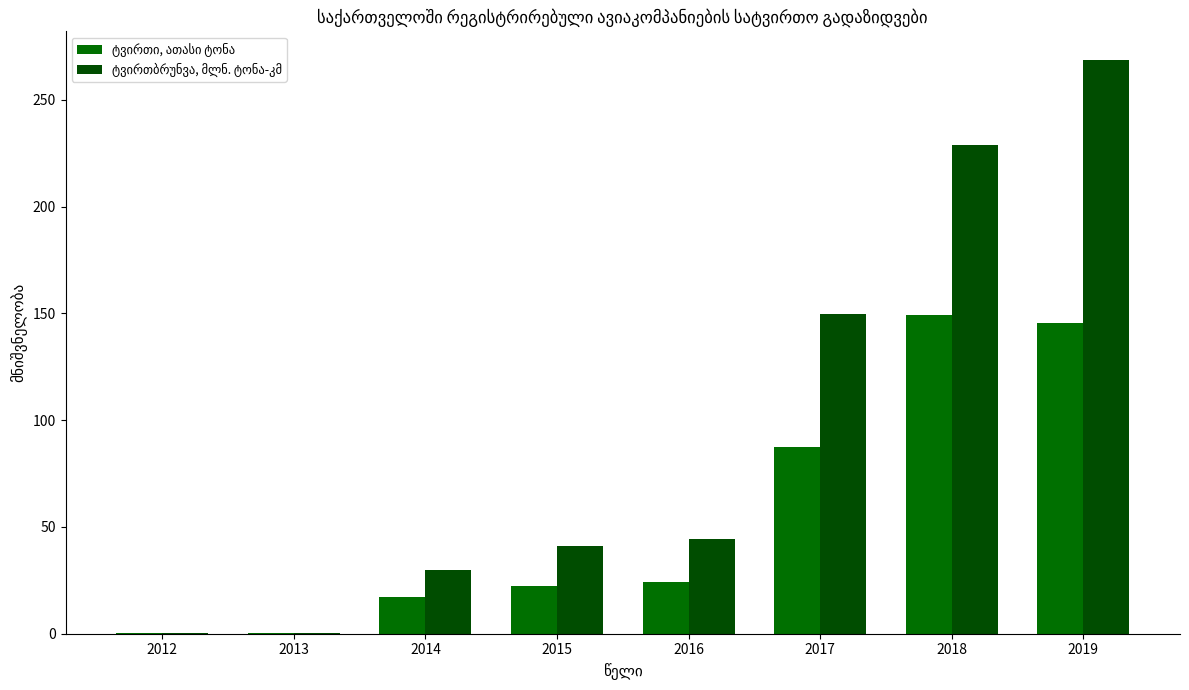

List the series in order of their peak value, lowest first.

ტვირთი, ათასი ტონა, ტვირთბრუნვა, მლნ. ტონა-კმ